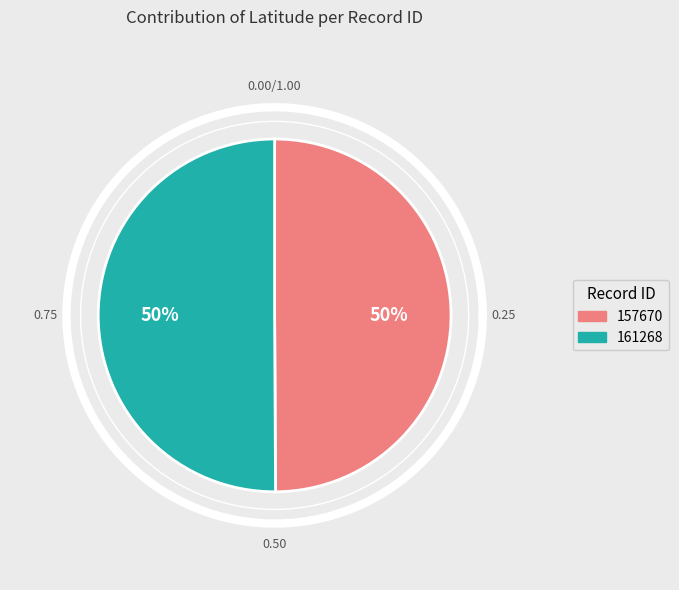

Count the number of slices in the pie.

2